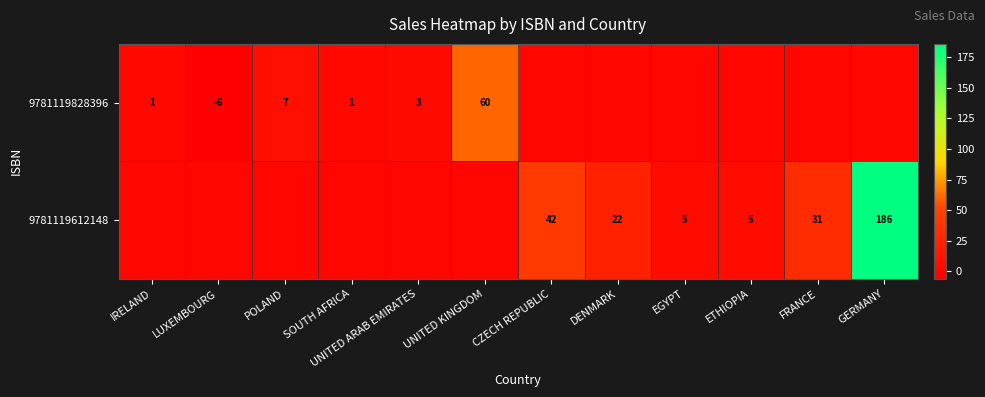

What is the sum of the 9781119828396 values at SOUTH AFRICA and UNITED KINGDOM?

61